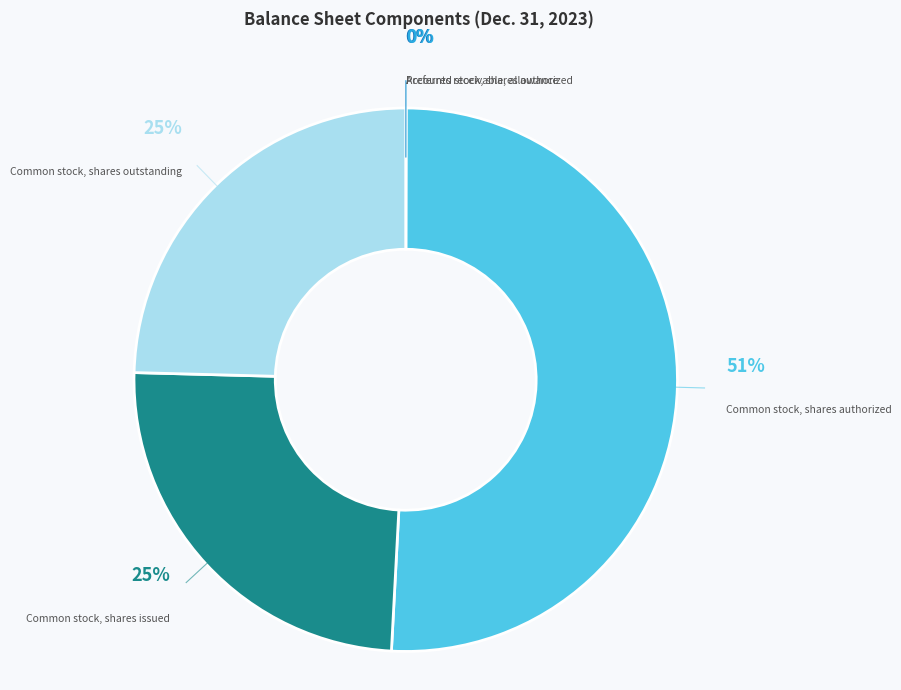

Is Common stock, shares issued the majority of the pie?

No